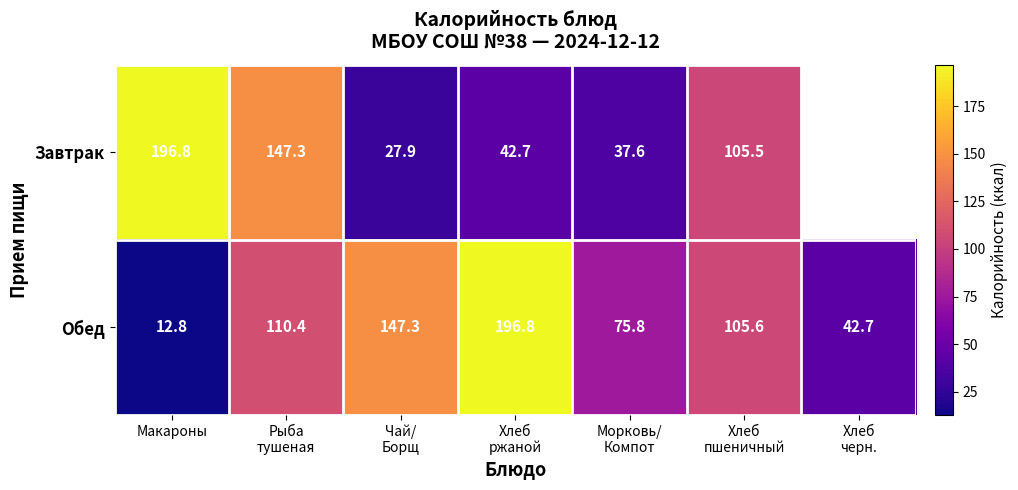

What is the sum of all Обед values?

691.4